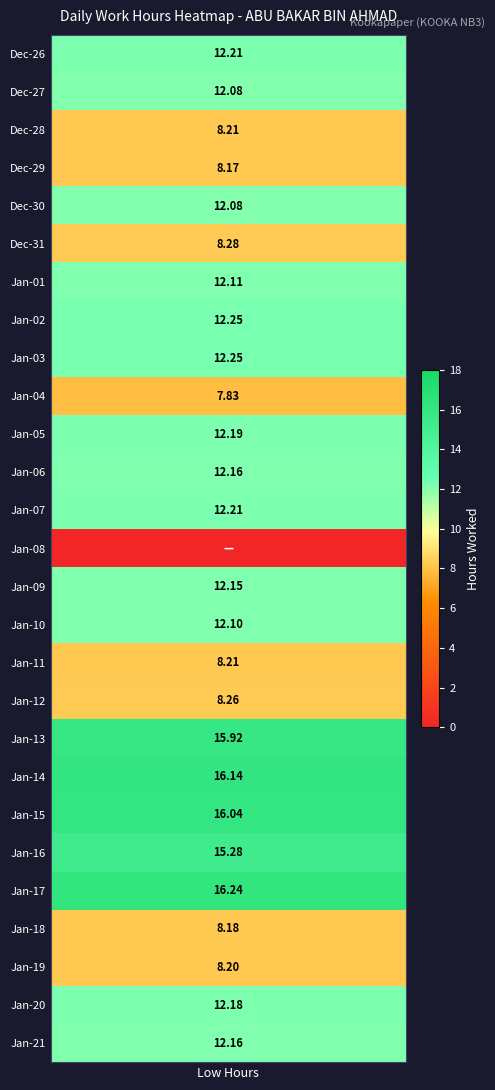

Is it true that the value at 18 is 3.8?

False